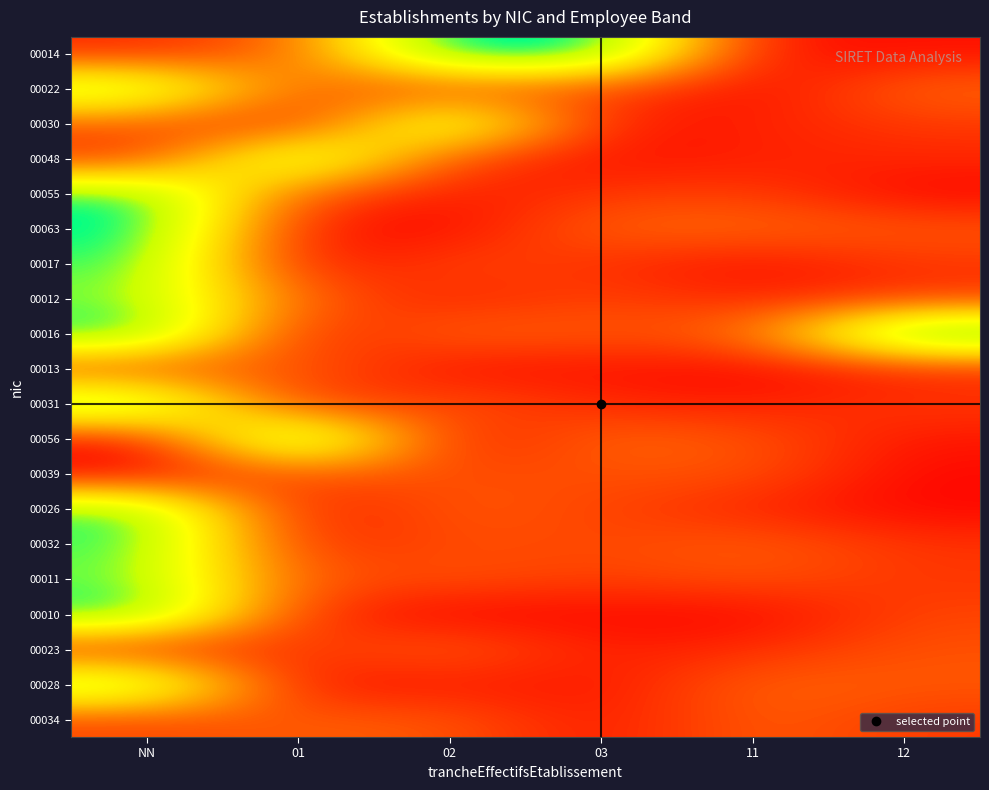

Reading right to left, transcribe all the data shown in this chart.

00014: 12=0.0	11=0.0	03=1.2	02=1.2	01=0.3	NN=0.1
00022: 12=0.3	11=0.0	03=0.2	02=0.2	01=0.3	NN=1.0
00030: 12=0.2	11=0.1	03=0.1	02=1.1	01=0.1	NN=0.2
00048: 12=0.1	11=0.1	03=0.0	02=0.2	01=1.1	NN=0.1
00055: 12=0.0	11=0.2	03=0.2	02=0.1	01=0.2	NN=1.1
00063: 12=0.2	11=0.3	03=0.3	02=0.0	01=0.1	NN=1.2
00017: 12=0.1	11=0.0	03=0.1	02=0.2	01=0.0	NN=1.1
00012: 12=0.2	11=0.1	03=0.2	02=0.1	01=0.3	NN=1.0
00016: 12=1.3	11=0.3	03=0.2	02=0.3	01=0.1	NN=1.2
00013: 12=0.1	11=0.0	03=0.1	02=0.0	01=0.3	NN=0.2
00031: 12=0.2	11=0.1	03=0.1	02=0.2	01=0.1	NN=1.1
00056: 12=0.1	11=0.2	03=0.3	02=0.0	01=1.2	NN=0.0
00039: 12=0.0	11=0.2	03=0.2	02=0.2	01=0.2	NN=0.0
00026: 12=0.0	11=0.1	03=0.2	02=0.3	01=0.0	NN=1.1
00032: 12=0.1	11=0.3	03=0.2	02=0.2	01=0.1	NN=1.1
00011: 12=0.1	11=0.2	03=0.2	02=0.2	01=0.2	NN=1.0
00010: 12=0.2	11=0.0	03=0.0	02=0.0	01=0.1	NN=1.2
00023: 12=0.2	11=0.1	03=0.1	02=0.3	01=0.2	NN=0.1
00028: 12=0.2	11=0.3	03=0.0	02=0.1	01=0.0	NN=1.1
00034: 12=0.2	11=0.3	03=0.1	02=0.2	01=0.3	NN=0.2